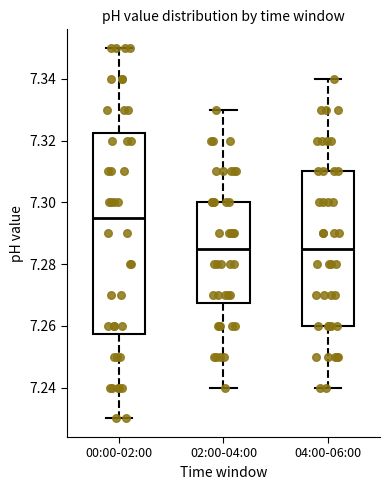

Reading left to right, transcribe this box plot: for each box, give where its median line is, the range the box spans, and where its two whiskers end, as read against the y-axis. The values are not printed on the chart, so give them approximately, as read against the axis.

00:00-02:00: median 7.296, box 7.258 to 7.322, whiskers 7.230 to 7.350
02:00-04:00: median 7.286, box 7.268 to 7.300, whiskers 7.240 to 7.330
04:00-06:00: median 7.286, box 7.260 to 7.310, whiskers 7.240 to 7.340